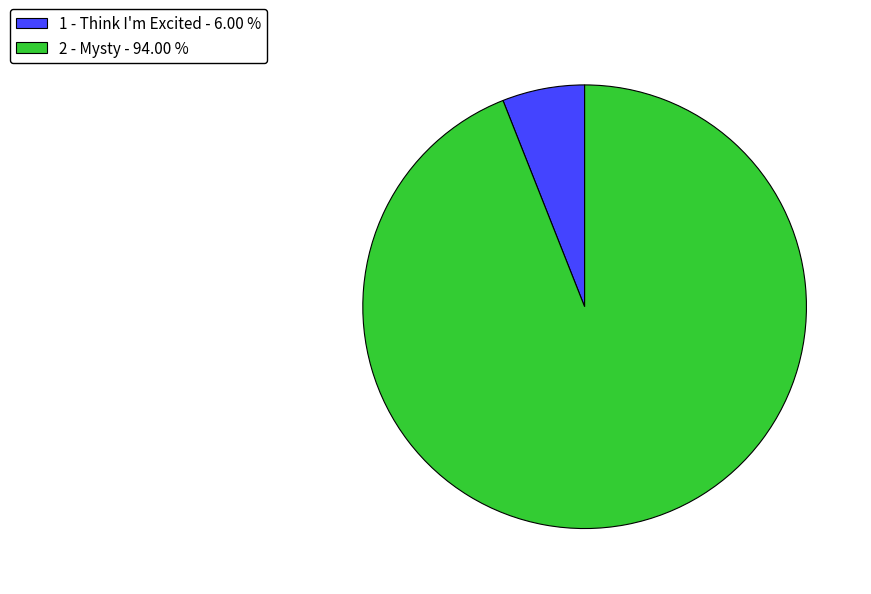

What is the largest slice in the pie chart?

2 - Mysty